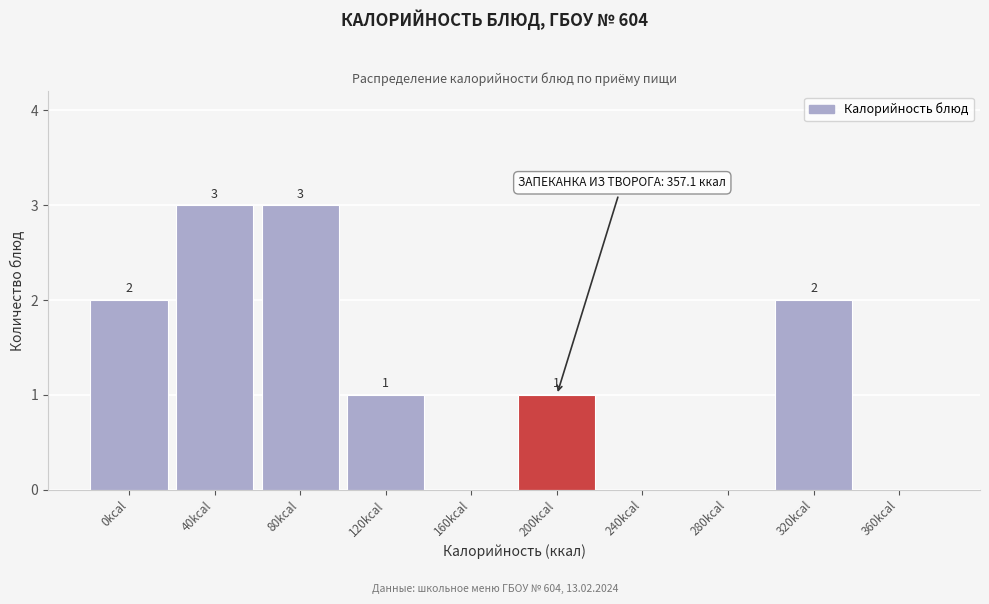

Reading left to right, what are all the values shown in this chart?

0kcal=2	40kcal=3	80kcal=3	120kcal=1	160kcal=0	200kcal=1	240kcal=0	280kcal=0	320kcal=2	360kcal=0